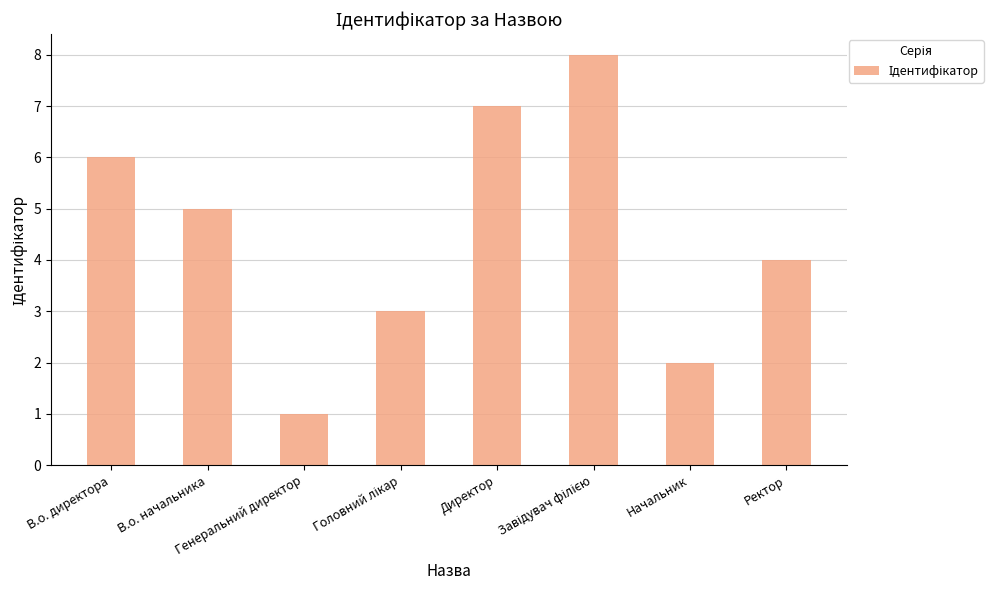

What is the sum of all values?

36